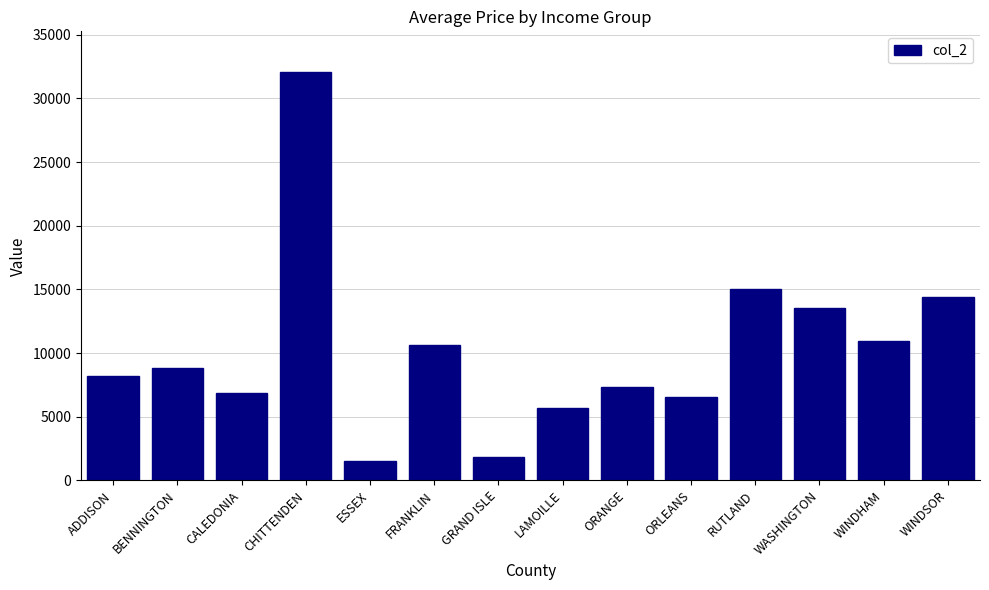

What position from the right is LAMOILLE?

7